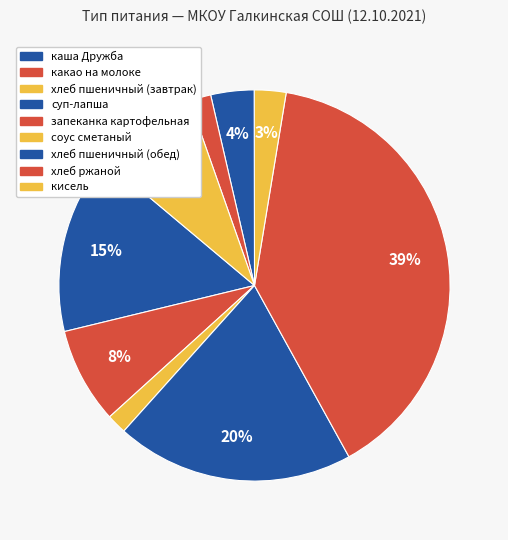

How many slices are in this pie chart?

9